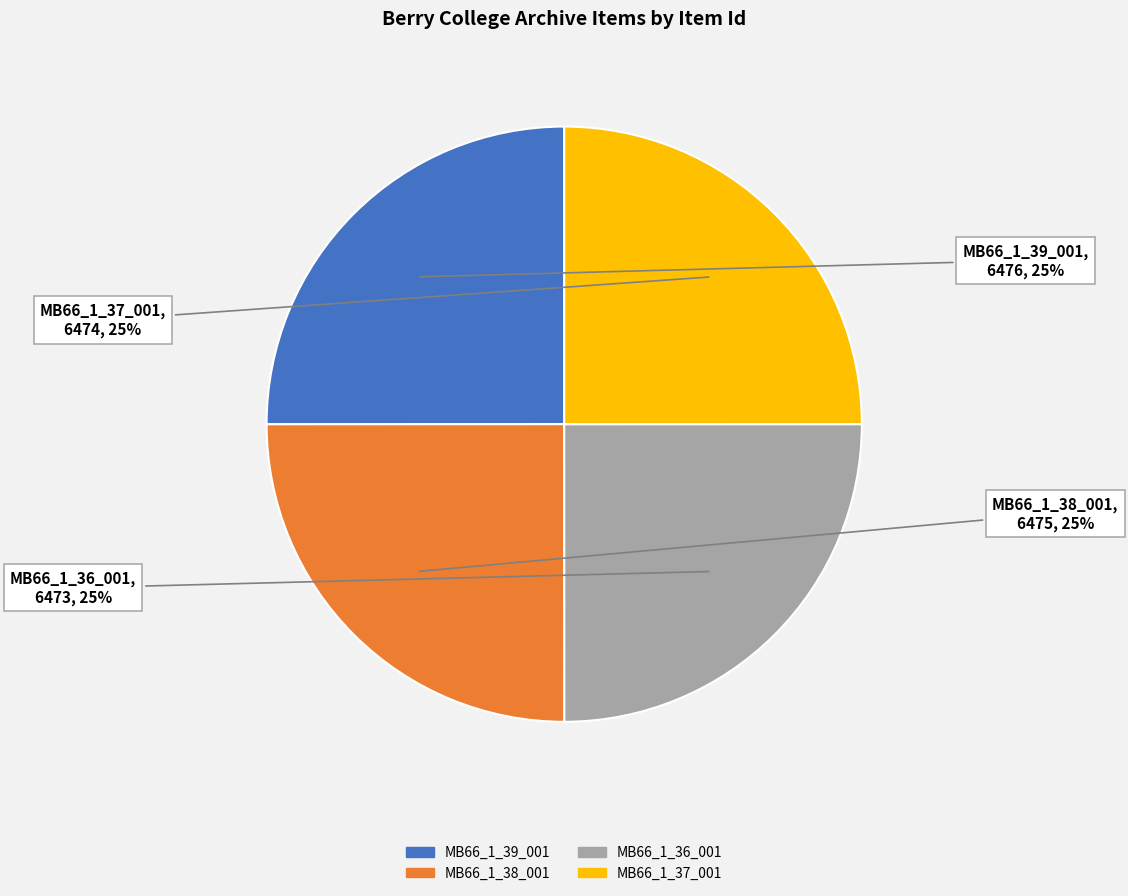

To the nearest percent, what percentage of the pie is MB66_1_39_001?

25%